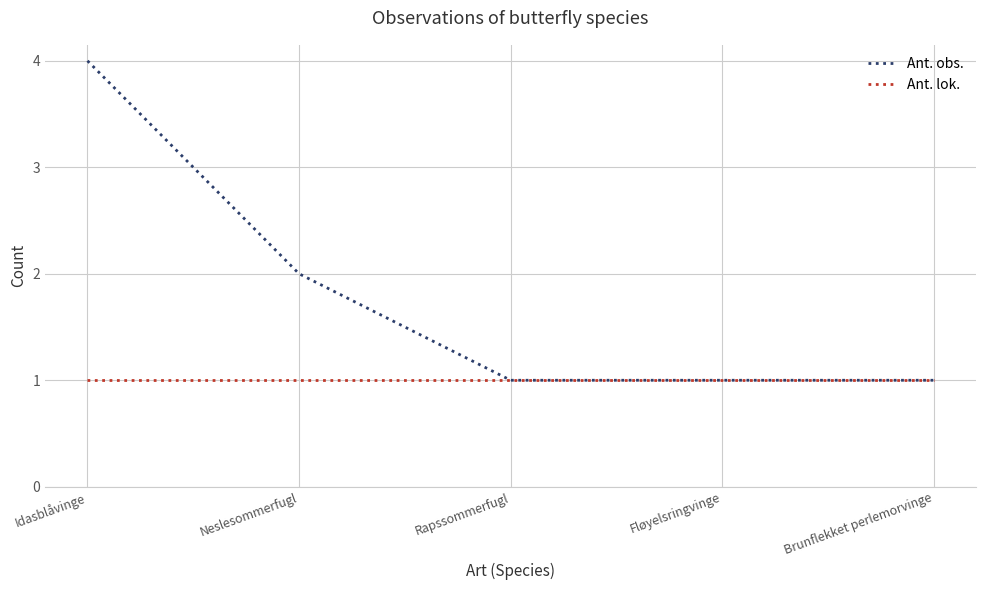

What position from the right is Fløyelsringvinge?

2